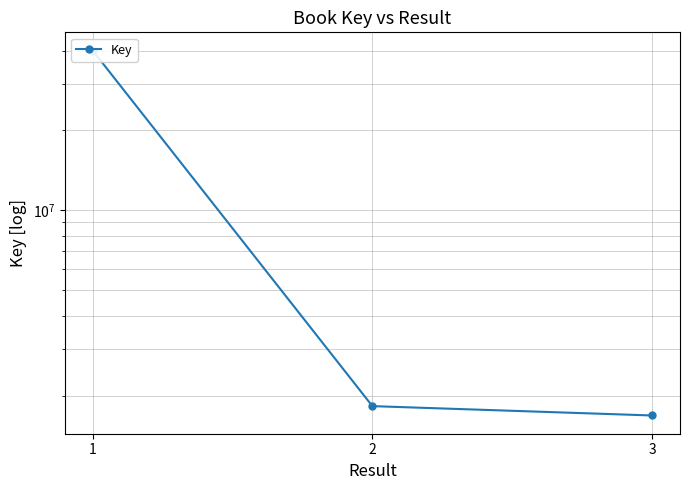

What is the average value?

14516189